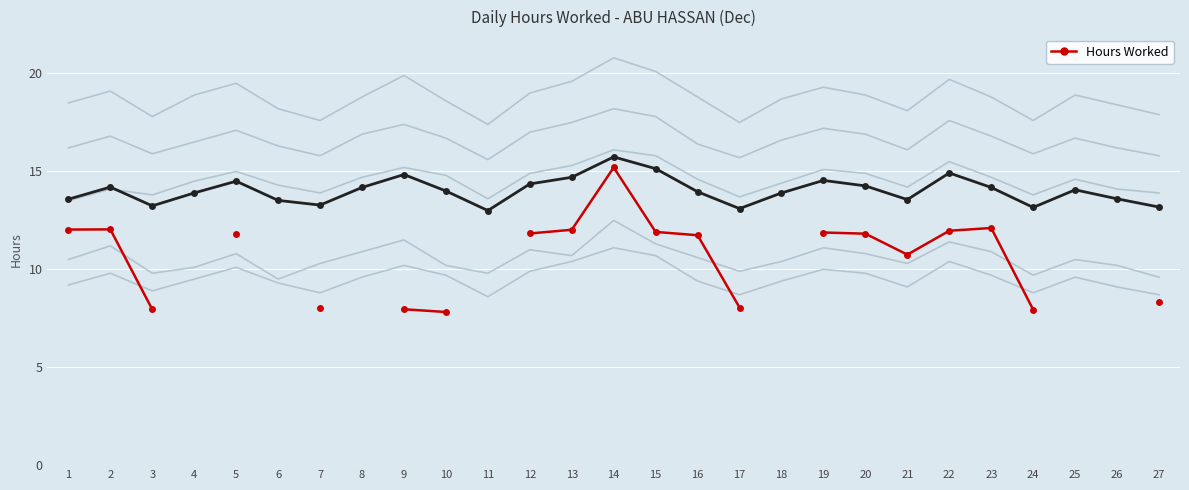

What is the difference between the second highest and second lowest values in the Background 5 series?

2.6